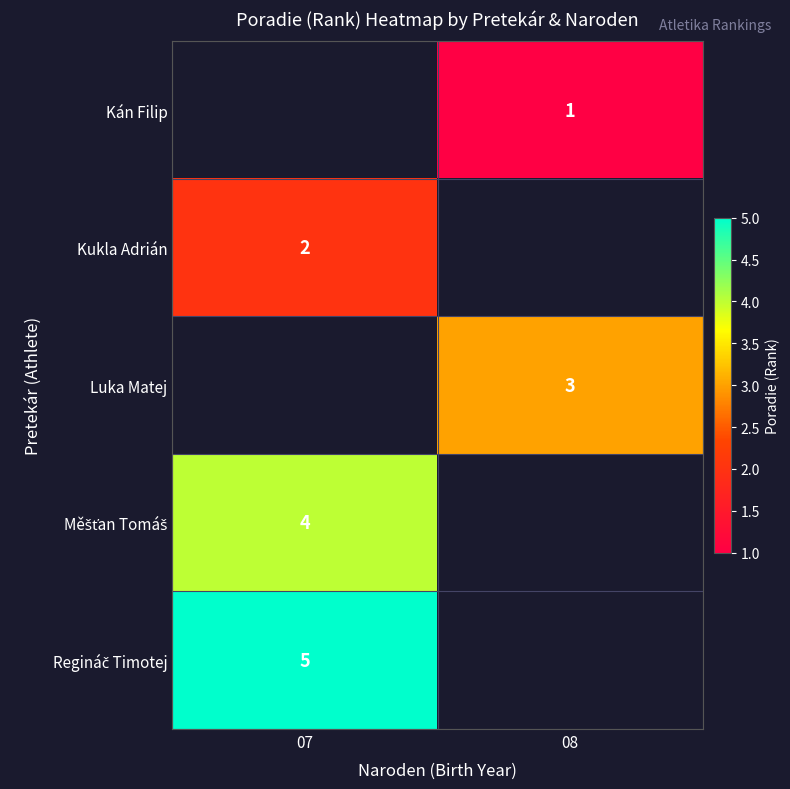

True or false: Kán Filip has a value of 0 at 08.

False